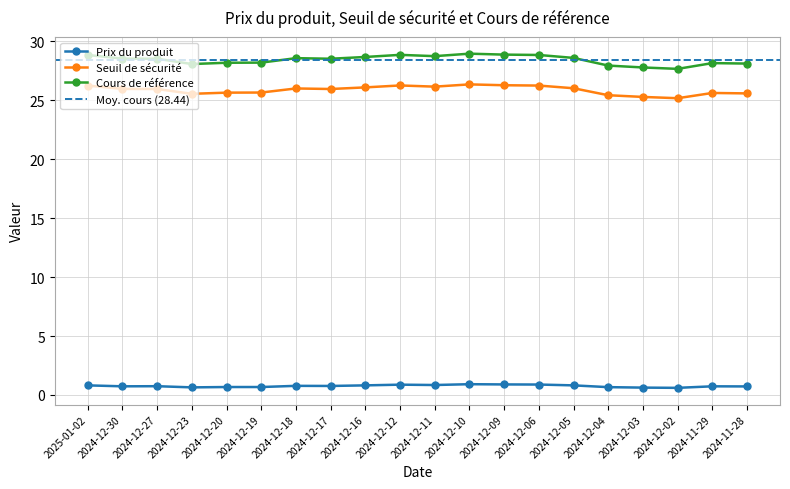

Count the number of data series in this chart.

3